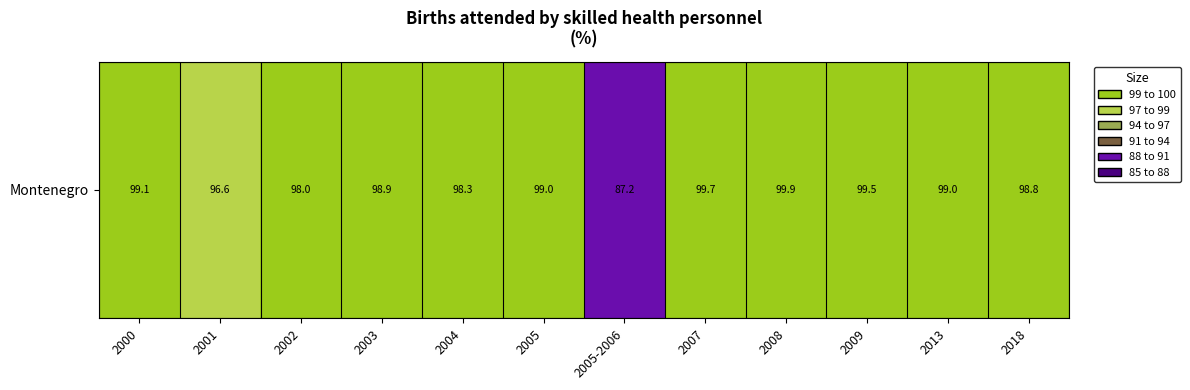

At which label is the value closest to 93?

2001